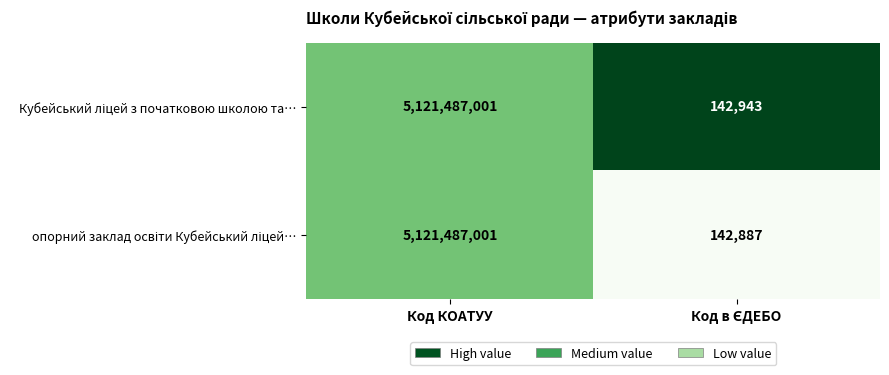

What is the total value across all series at Код КОАТУУ?

10242974002